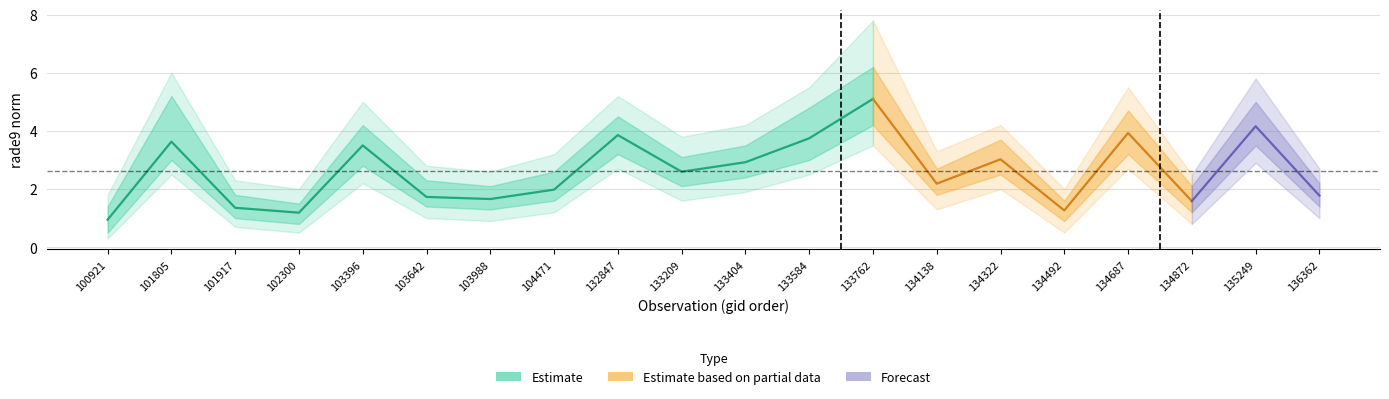

What is the value of the rade9_aggzone_norm point at the 12th from the left?

3.7